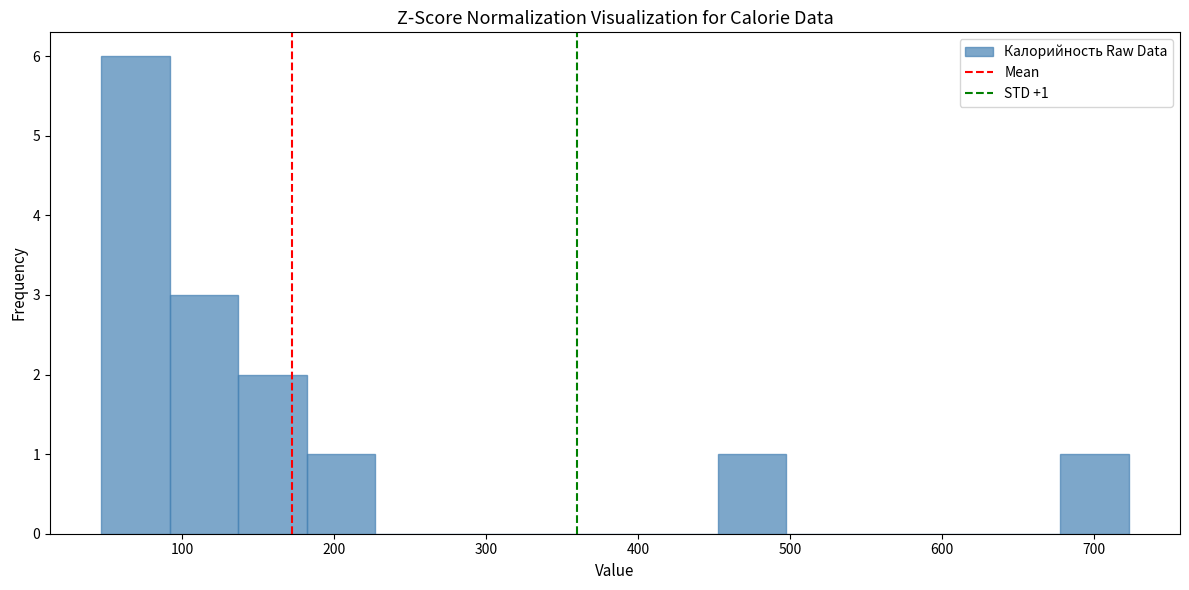

Which range on the x-axis has the tallest bar?

50 to 90